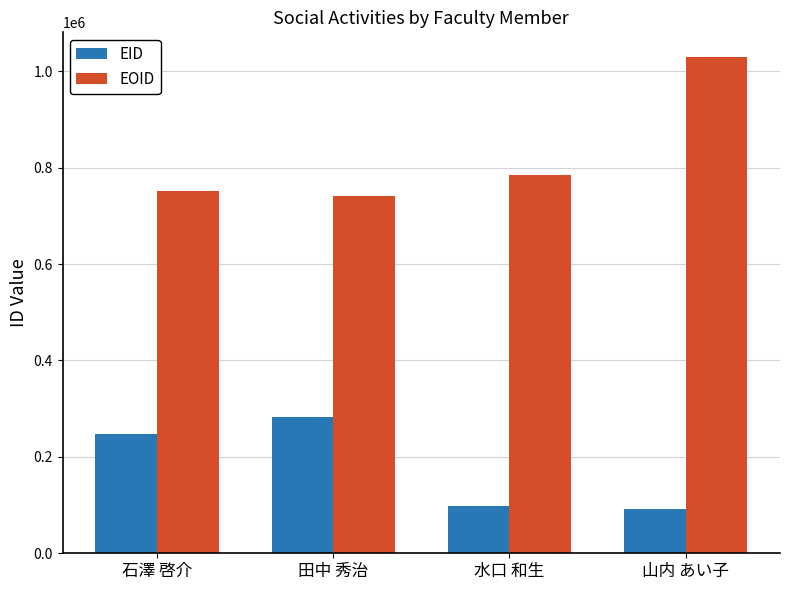

What value does the EID series have at 山内 あい子, to the nearest 10?

92280